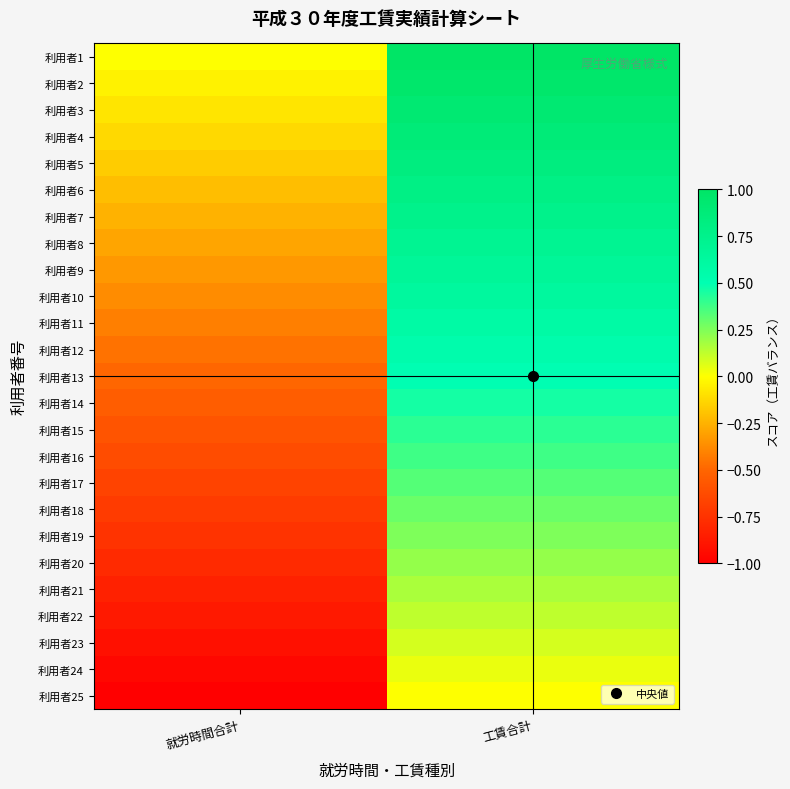

Between 就労時間合計 and 工賃合計, which series saw the biggest shift?

利用者1